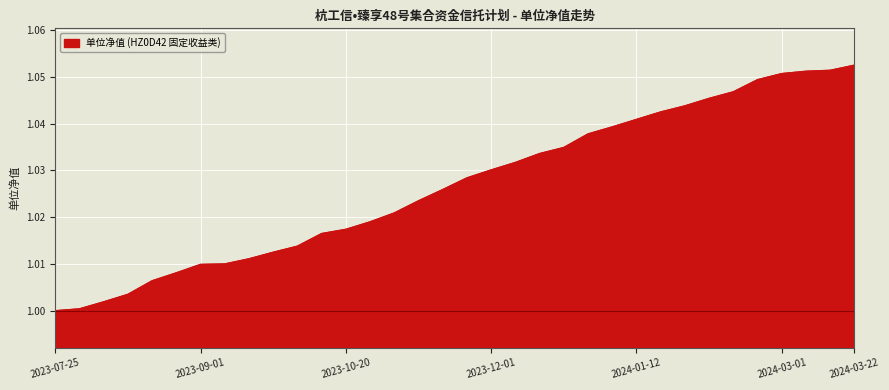

How many lines are shown in the chart?

1